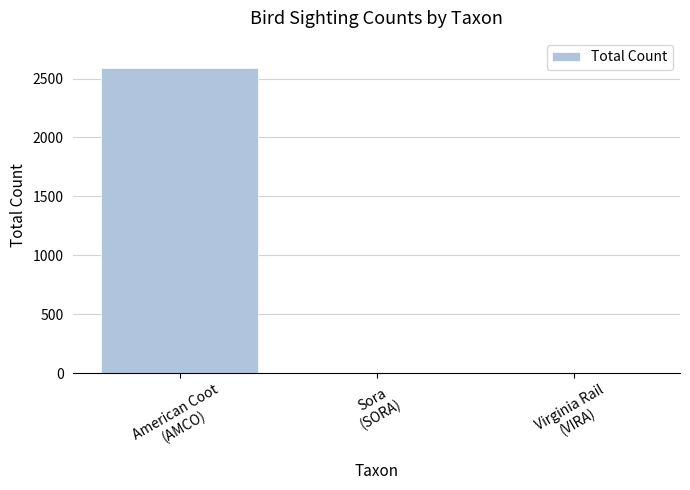

What is the sum of all values?

2589